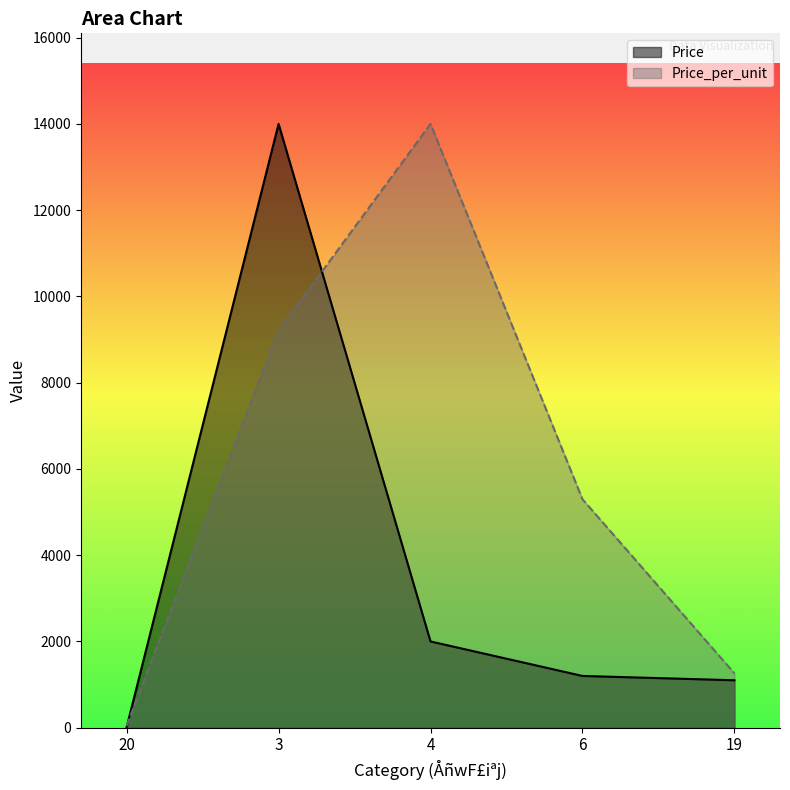

How many lines are shown in the chart?

2